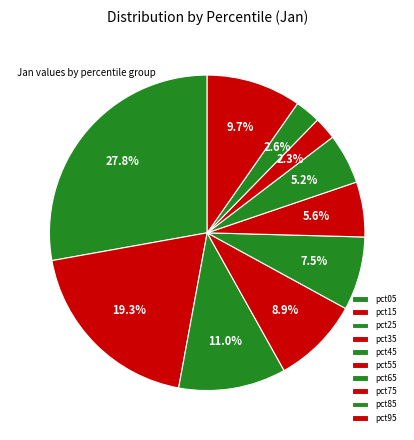

Rank the categories by value from lowest to highest.

pct75, pct85, pct65, pct55, pct45, pct35, pct95, pct25, pct15, pct05